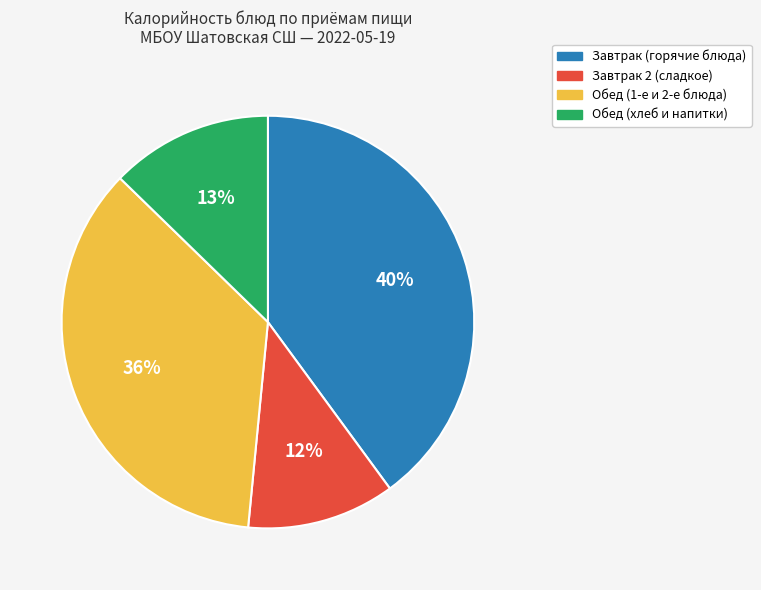

To the nearest percent, what is the average slice percentage?

25%